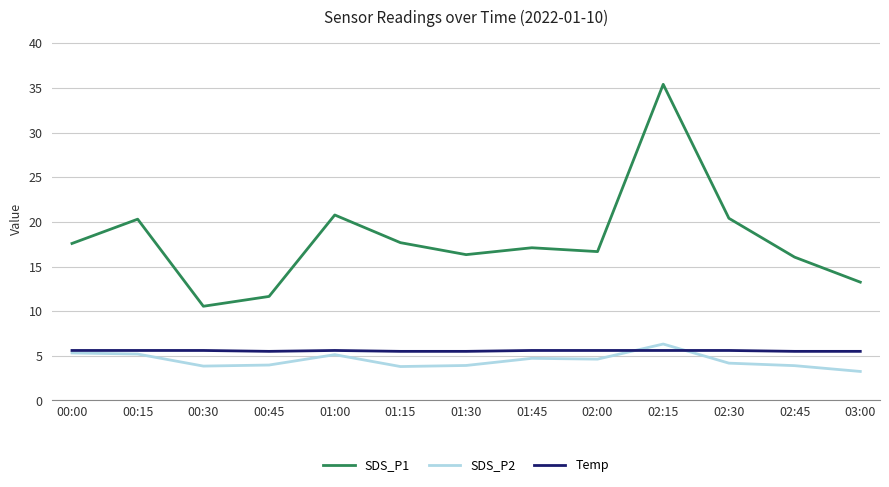

Where does the SDS_P1 series first go above 17?

00:00